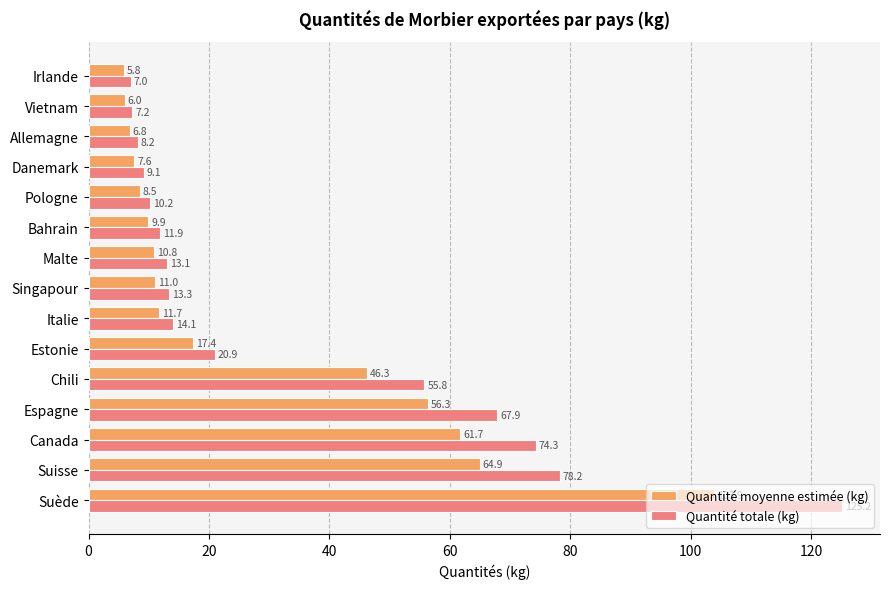

What is the difference between the highest and lowest values at Canada?

12.6